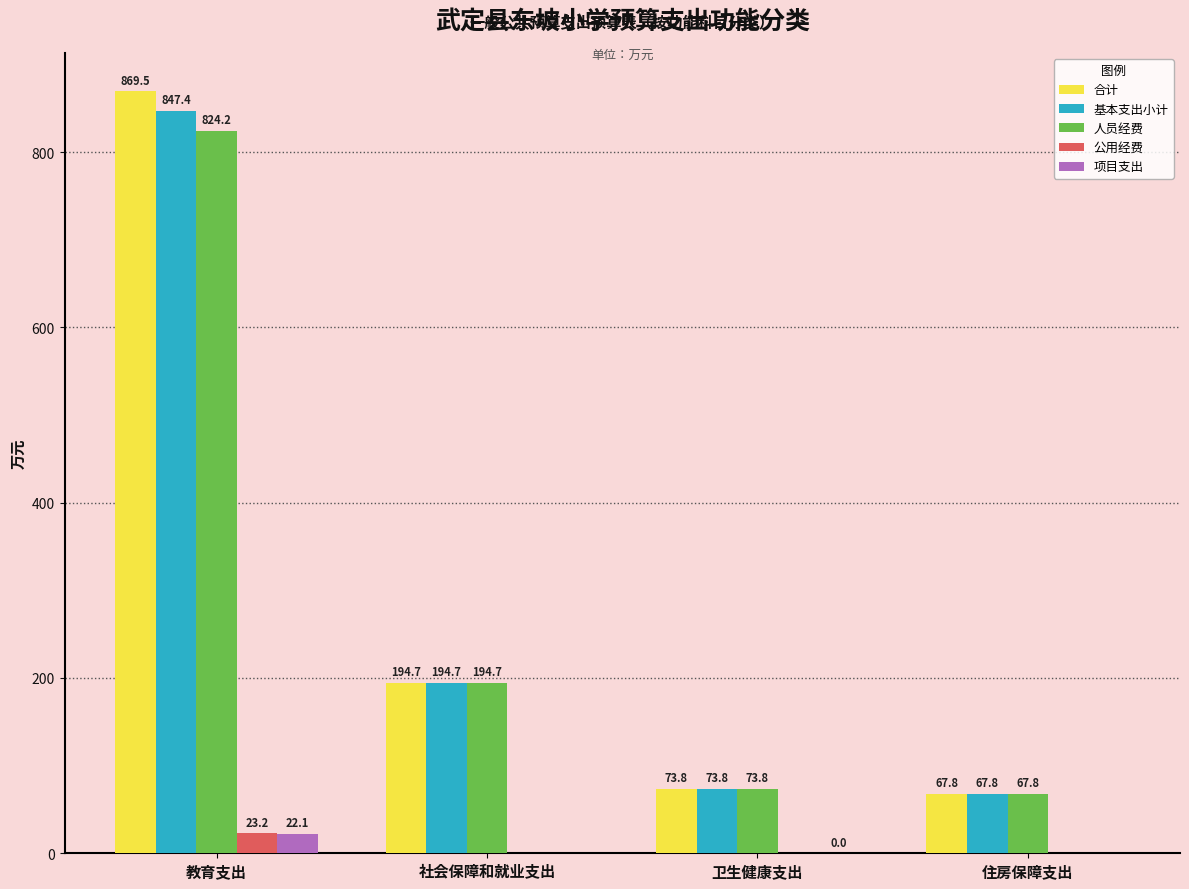

At which label does 公用经费 reach its peak?

教育支出